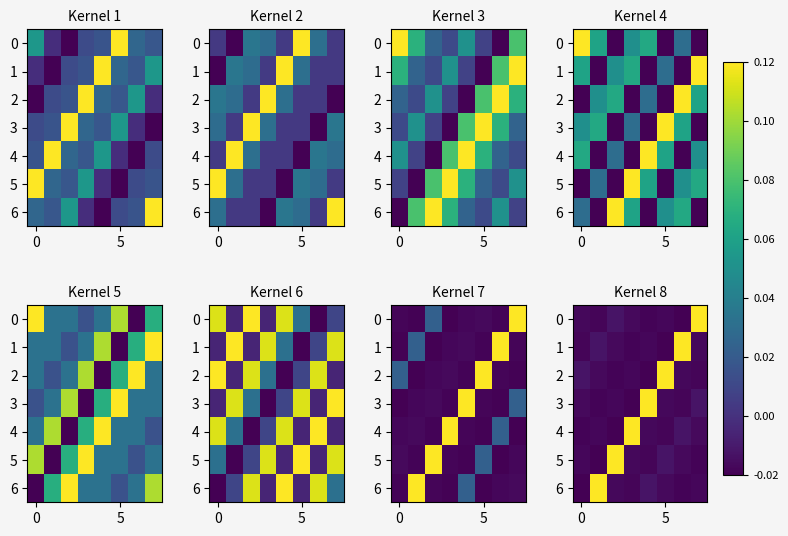

What is the difference between the maximum and second lowest values in the 3 series?

0.1